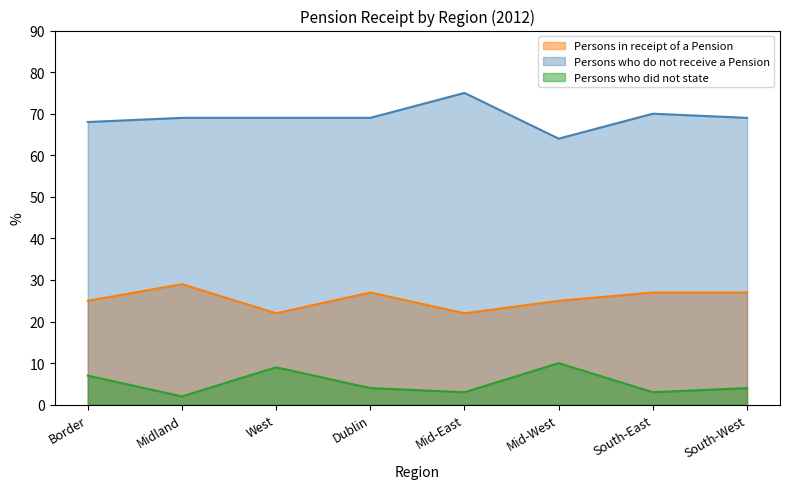

Where does the Persons in receipt of a Pension series first go above 27?

Midland